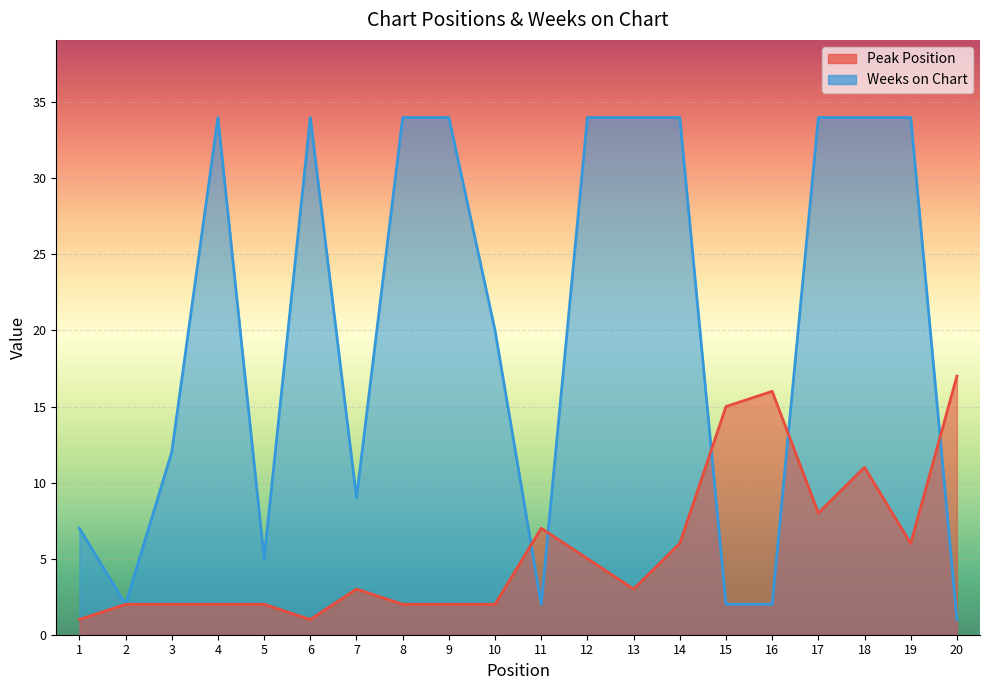

What is the total value across all series at 6?

35